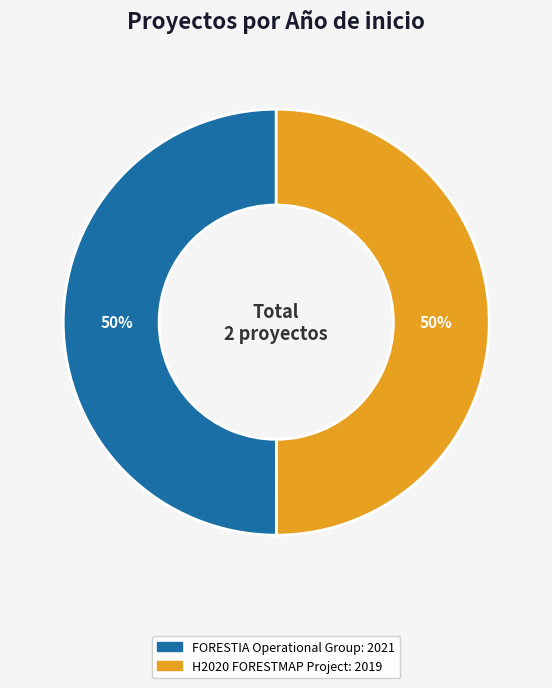

Approximately how many times larger is the value at H2020 FORESTMAP Project compared to FORESTIA Operational Group?

1.0